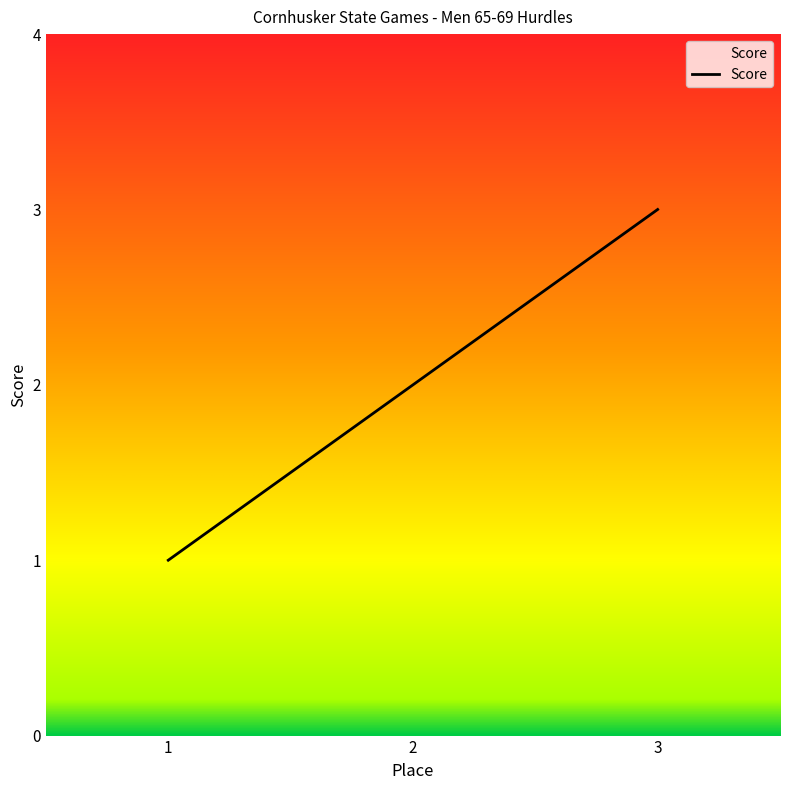

What is the sum of the values at 2 and 3?

5